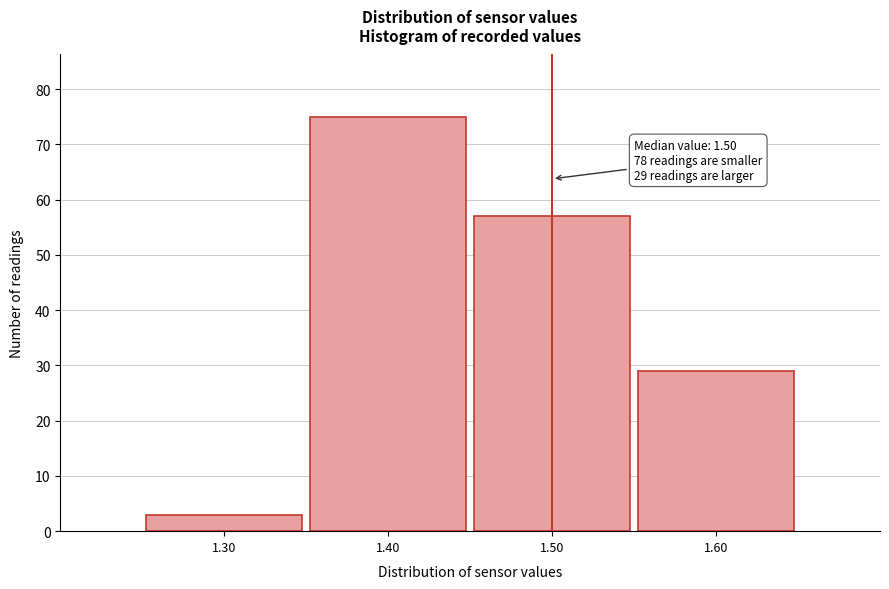

Over which range of the x-axis is the bar tallest?

1.35 to 1.45